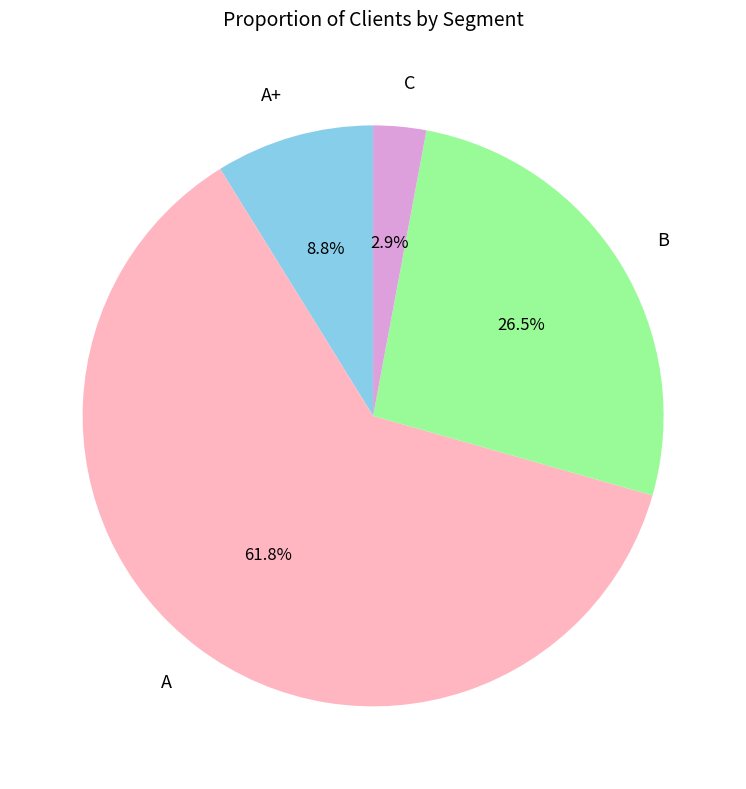

Rank the categories by value from highest to lowest.

A, B, A+, C